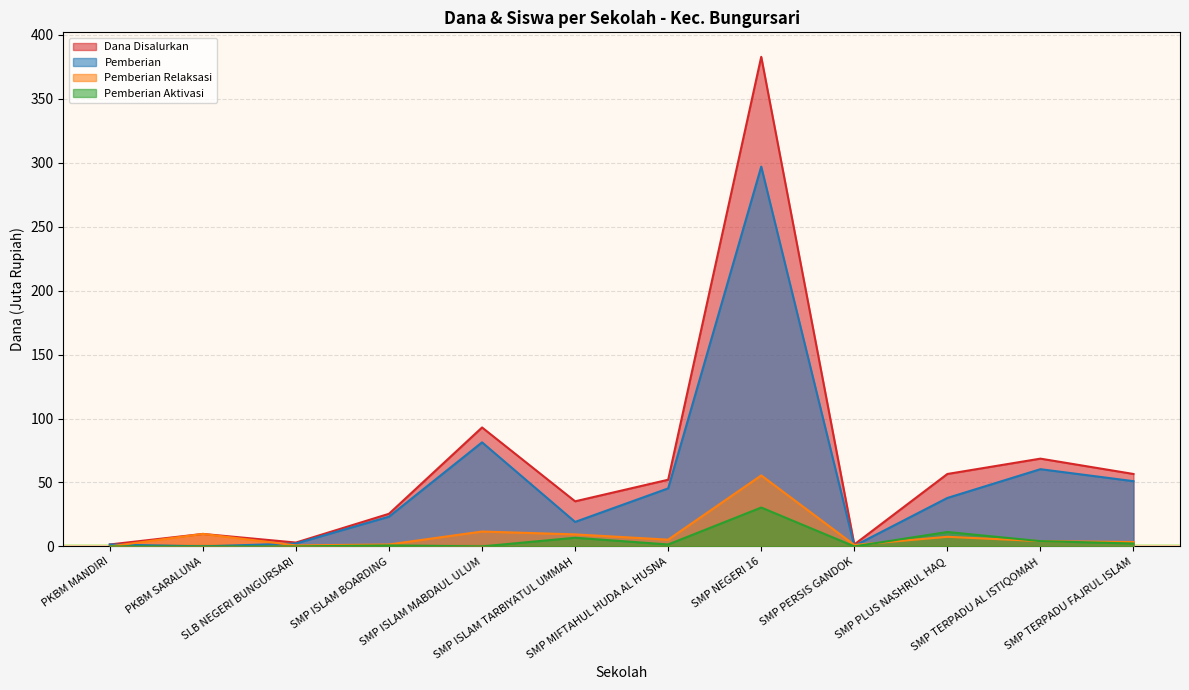

Which label corresponds to the largest value in the chart?

SMP NEGERI 16